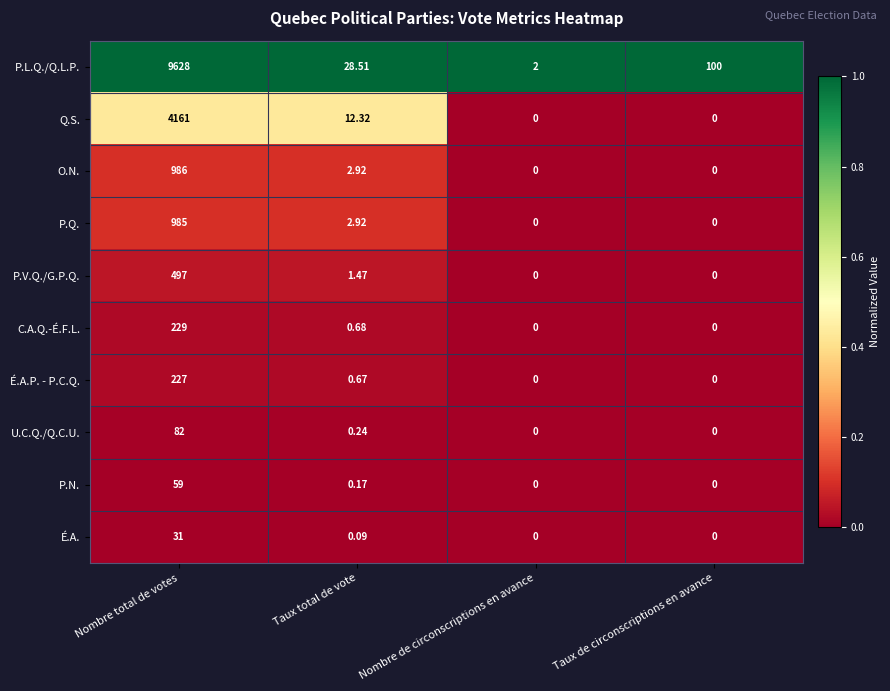

Rank the series by their maximum value, from highest to lowest.

P.L.Q./Q.L.P., Q.S., O.N., P.Q., P.V.Q./G.P.Q., C.A.Q.-É.F.L., É.A.P. - P.C.Q., U.C.Q./Q.C.U., P.N., É.A.